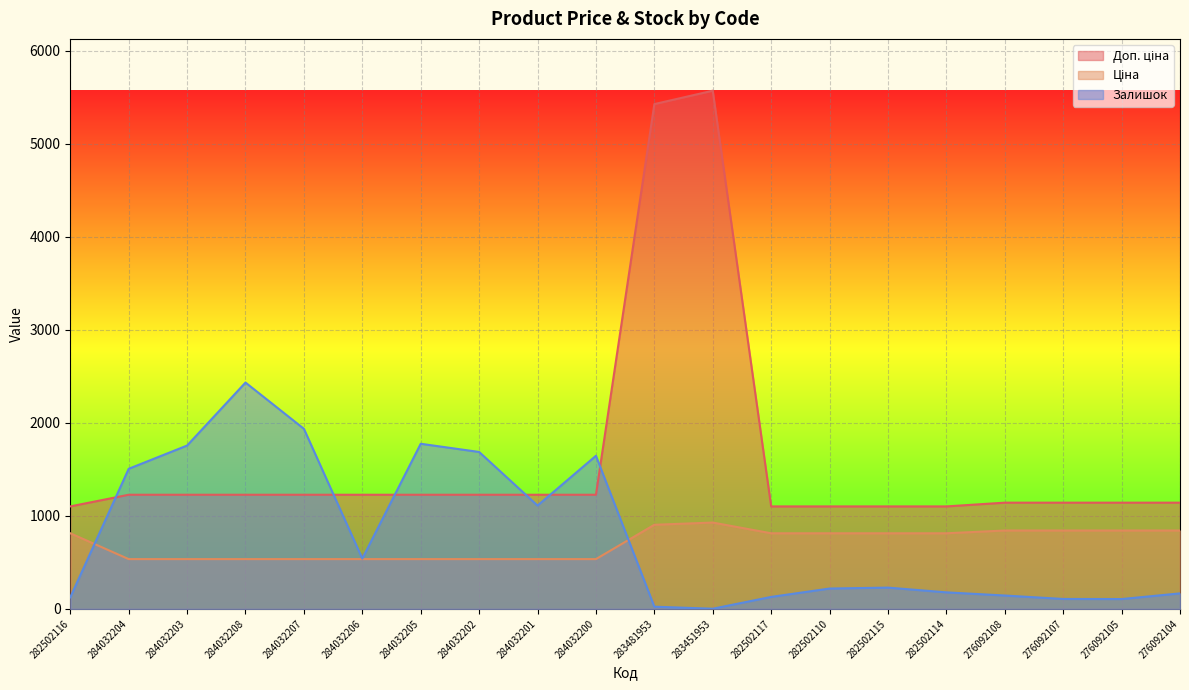

At 284032206, list the series in order from largest to smallest.

Доп. ціна, Залишок, Ціна